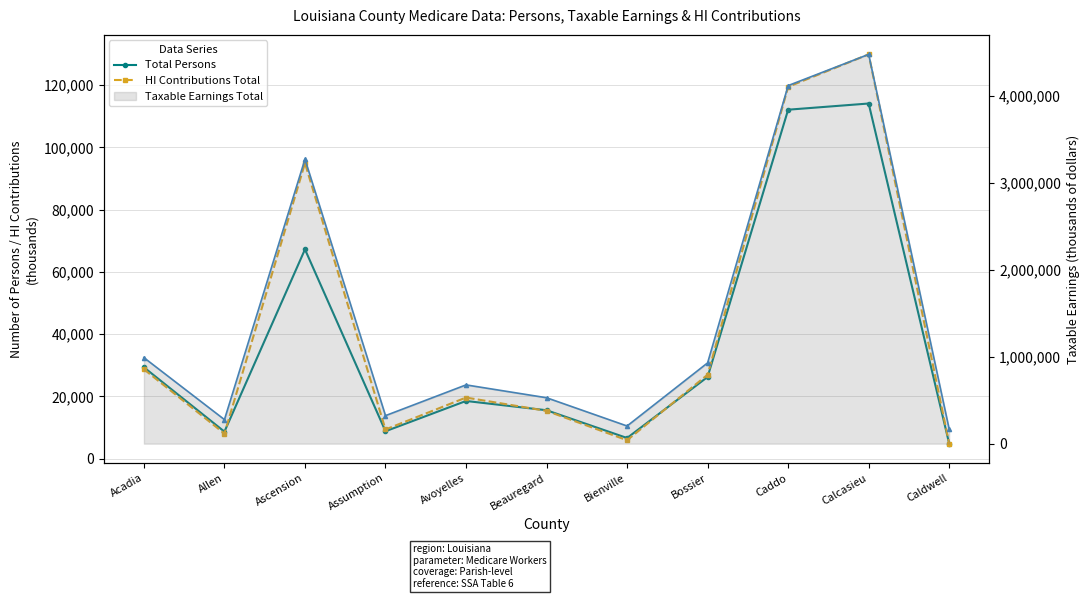

List the labels in order of Total Persons value, largest first.

Calcasieu, Caddo, Ascension, Acadia, Bossier, Avoyelles, Beauregard, Assumption, Allen, Bienville, Caldwell